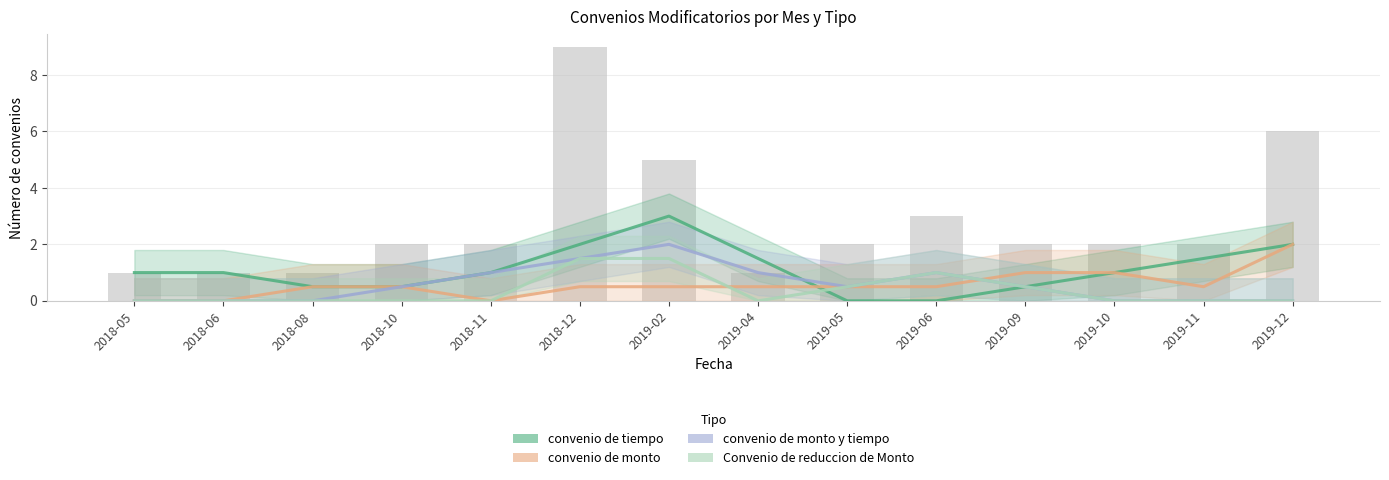

What is the label of the 6th bar from the right?

2019-05